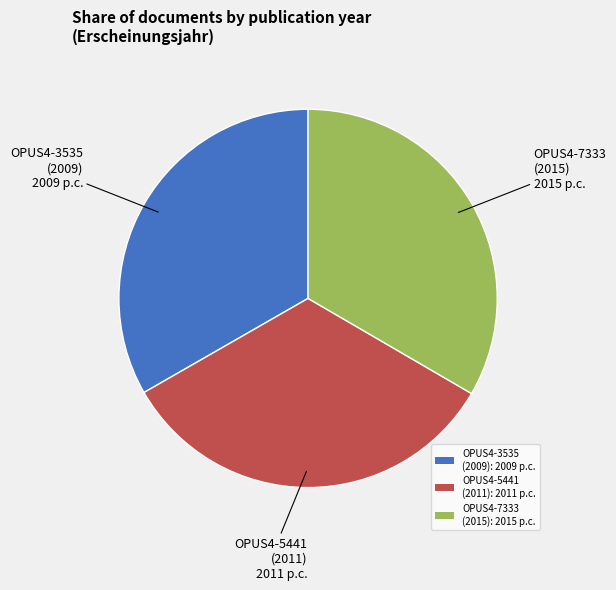

Is there a majority slice in this chart?

No